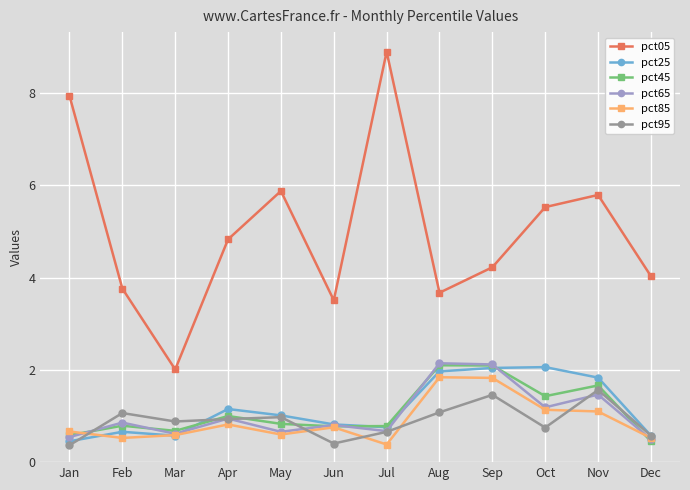

How many categories are shown in the chart?

12